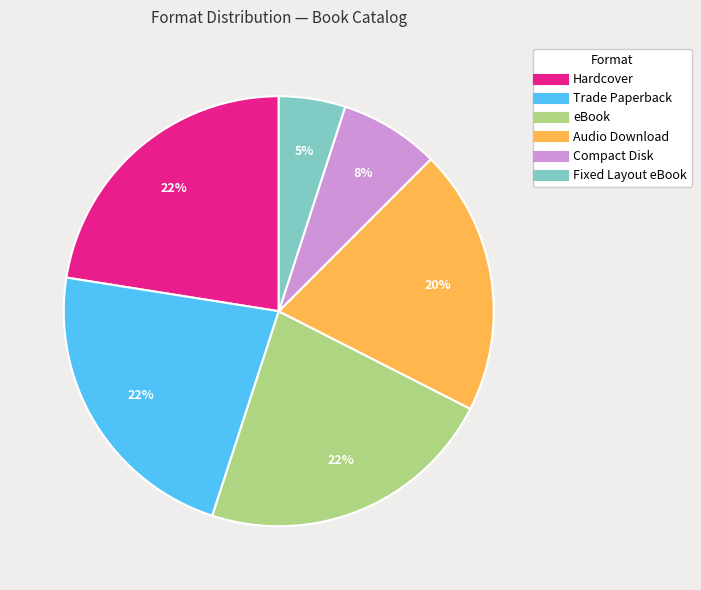

Do eBook and Compact Disk together represent more than half of the pie?

No